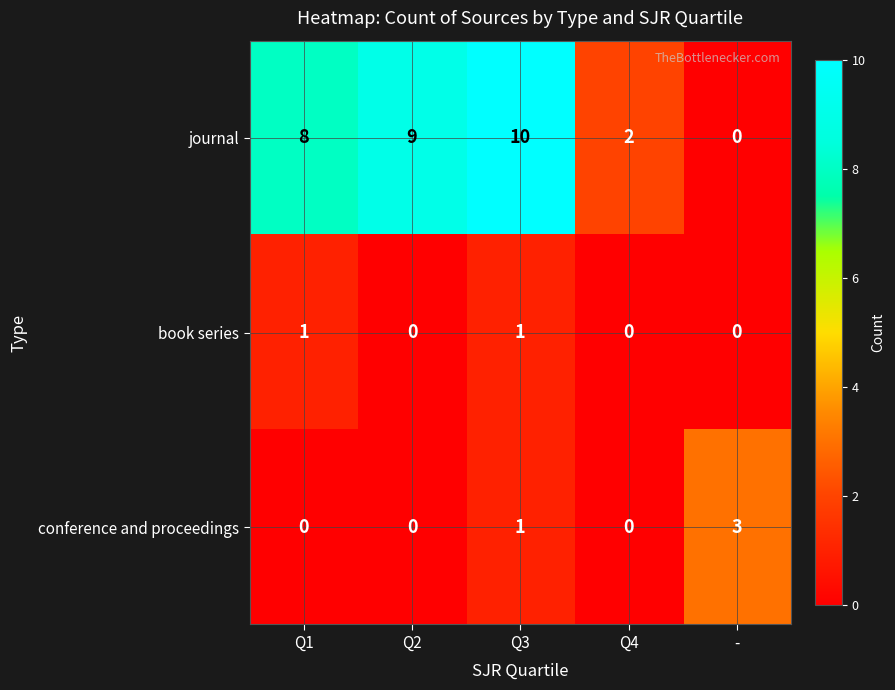

What is the sum of all conference and proceedings values?

4